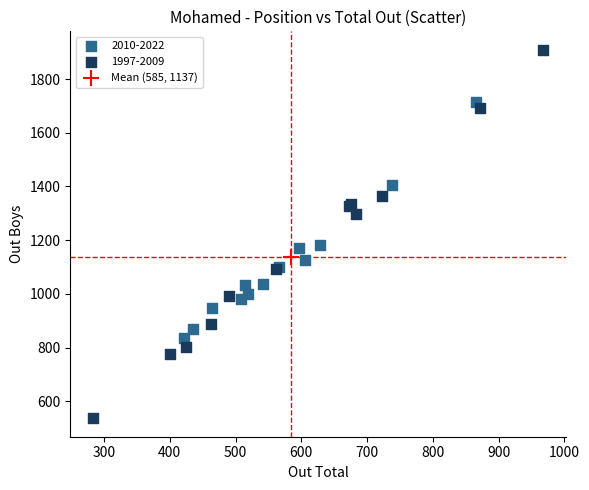

What are all the series names shown in the legend?

2010-2022, 1997-2009, Mean (585, 1137)